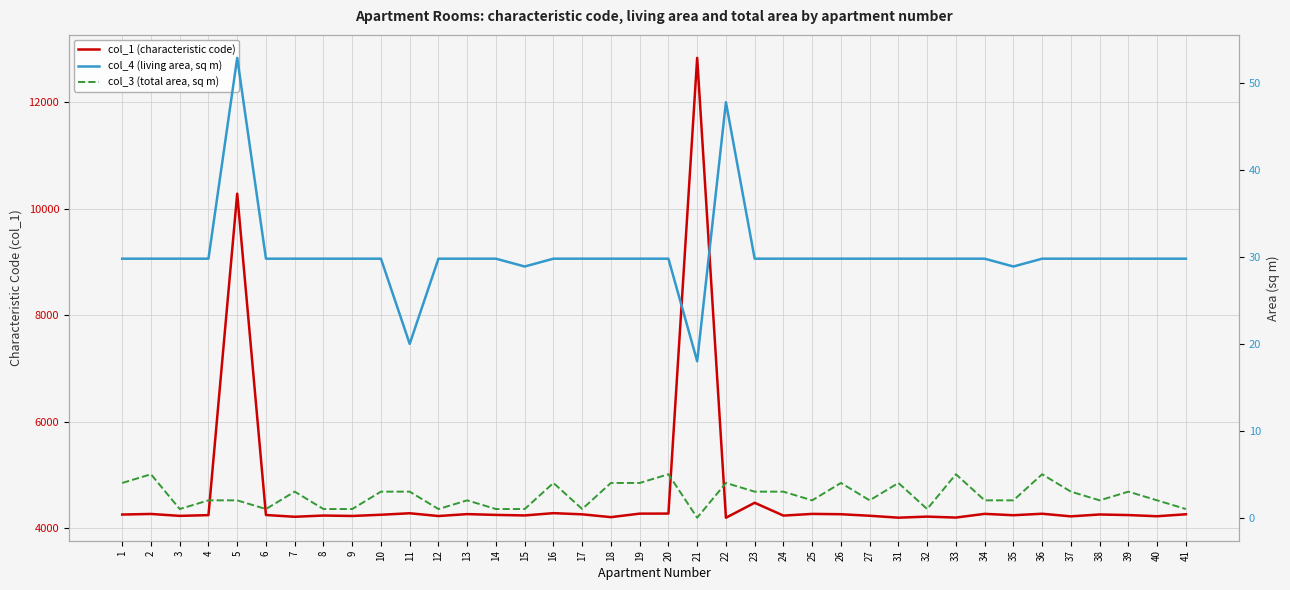

Reading left to right, extract all data points from this chart.

col_1 (characteristic code): 1=4255.0	2=4266.0	3=4230.0	4=4244.0	5=10286.0	6=4246.0	7=4213.0	8=4236.0	9=4228.0	10=4251.0	11=4279.0	12=4227.0	13=4263.0	14=4248.0	15=4238.0	16=4281.0	17=4259.0	18=4206.0	19=4272.0	20=4273.0	21=12838.0	22=4195.0	23=4476.0	24=4235.0	25=4267.0	26=4261.0	27=4232.0	31=4196.0	32=4216.0	33=4198.0	34=4268.0	35=4242.0	36=4270.0	37=4221.0	38=4256.0	39=4245.0	40=4223.0	41=4260.0
col_4 (living area, sq m): 1=29.8	2=29.8	3=29.8	4=29.8	5=52.9	6=29.8	7=29.8	8=29.8	9=29.8	10=29.8	11=20.0	12=29.8	13=29.8	14=29.8	15=28.9	16=29.8	17=29.8	18=29.8	19=29.8	20=29.8	21=18.0	22=47.8	23=29.8	24=29.8	25=29.8	26=29.8	27=29.8	31=29.8	32=29.8	33=29.8	34=29.8	35=28.9	36=29.8	37=29.8	38=29.8	39=29.8	40=29.8	41=29.8
col_3 (total area, sq m): 1=4.0	2=5.0	3=1.0	4=2.0	5=2.0	6=1.0	7=3.0	8=1.0	9=1.0	10=3.0	11=3.0	12=1.0	13=2.0	14=1.0	15=1.0	16=4.0	17=1.0	18=4.0	19=4.0	20=5.0	21=0.0	22=4.0	23=3.0	24=3.0	25=2.0	26=4.0	27=2.0	31=4.0	32=1.0	33=5.0	34=2.0	35=2.0	36=5.0	37=3.0	38=2.0	39=3.0	40=2.0	41=1.0